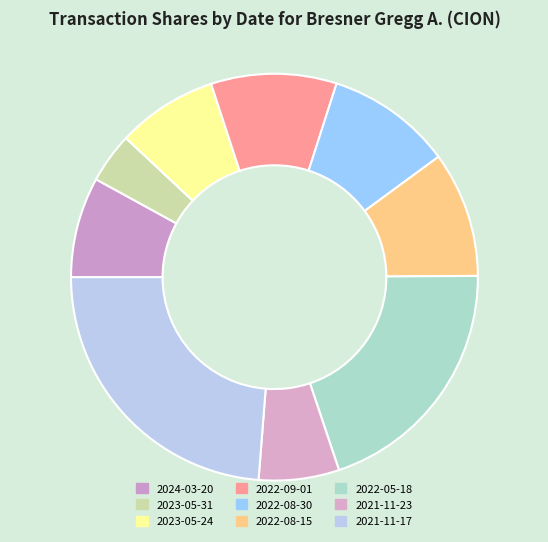

How many slices are in this pie chart?

9